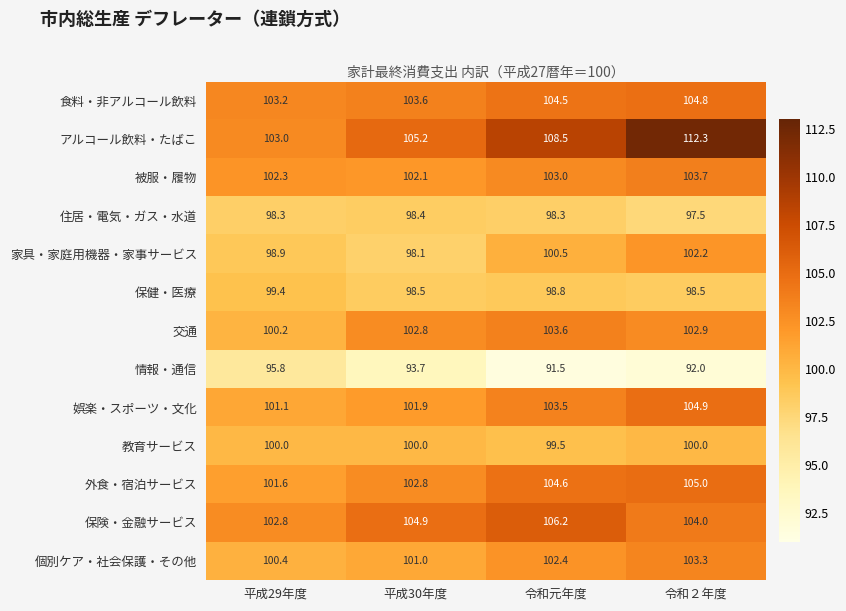

At how many categories does at least one series exceed 99?

4